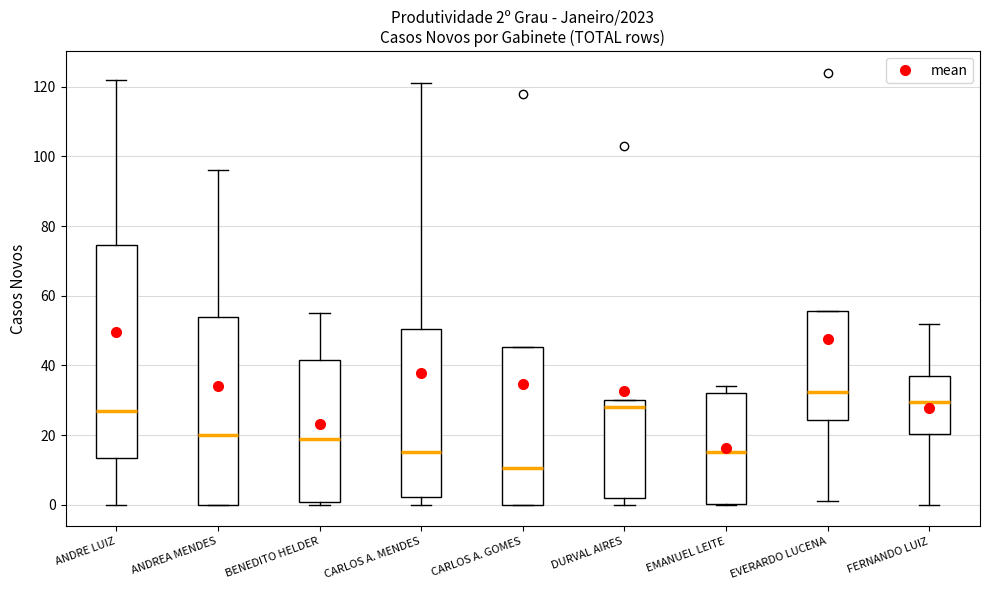

Which box is the tallest, from its lower edge to its upper edge?

ANDRE LUIZ